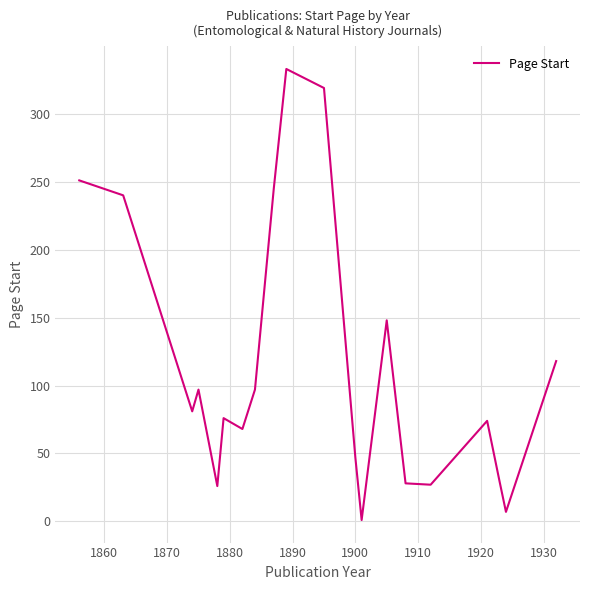

What is the greatest value displayed?

333